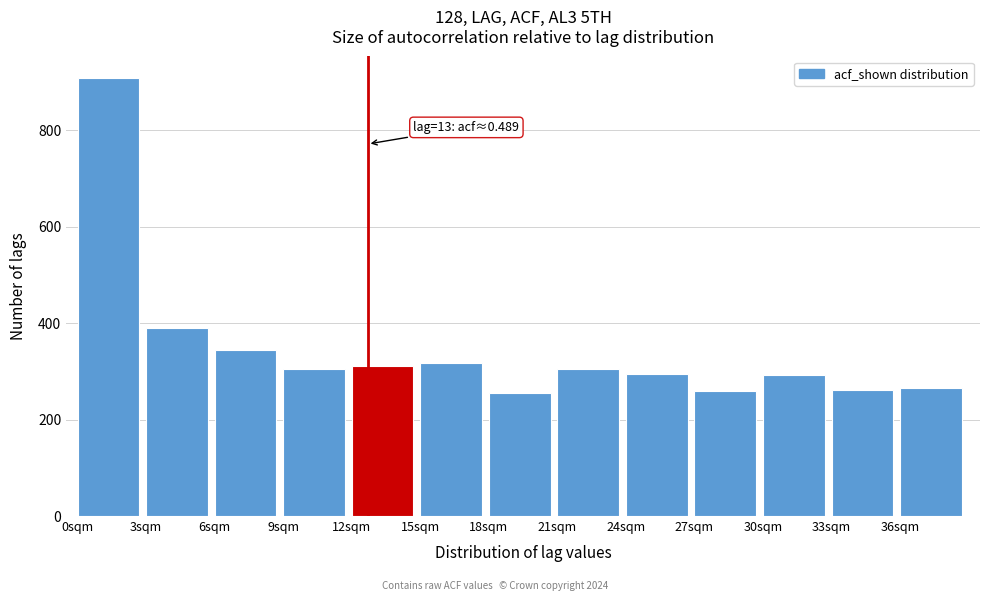

What is the ratio of the value at 24sqm to the value at 3sqm?

0.8